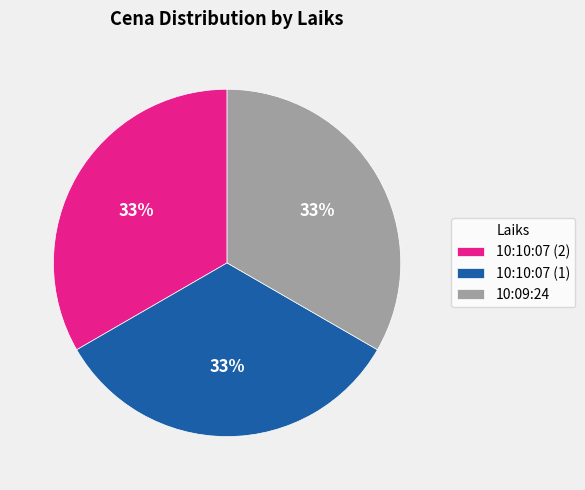

To the nearest percent, what portion does 10:09:24 represent?

33%